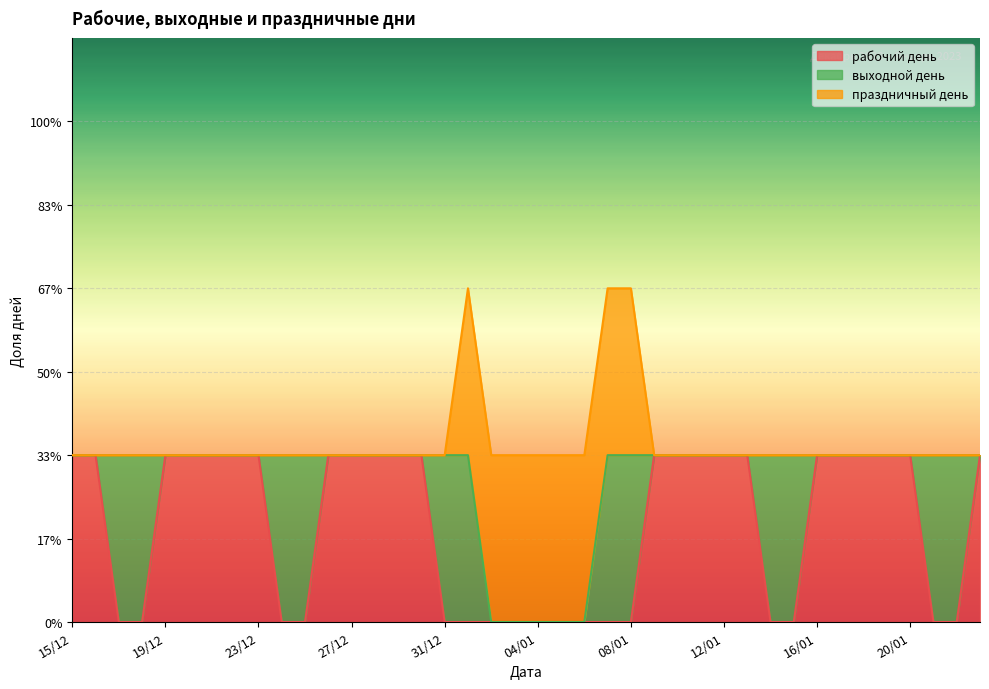

Which label corresponds to the smallest value in the chart?

17/12